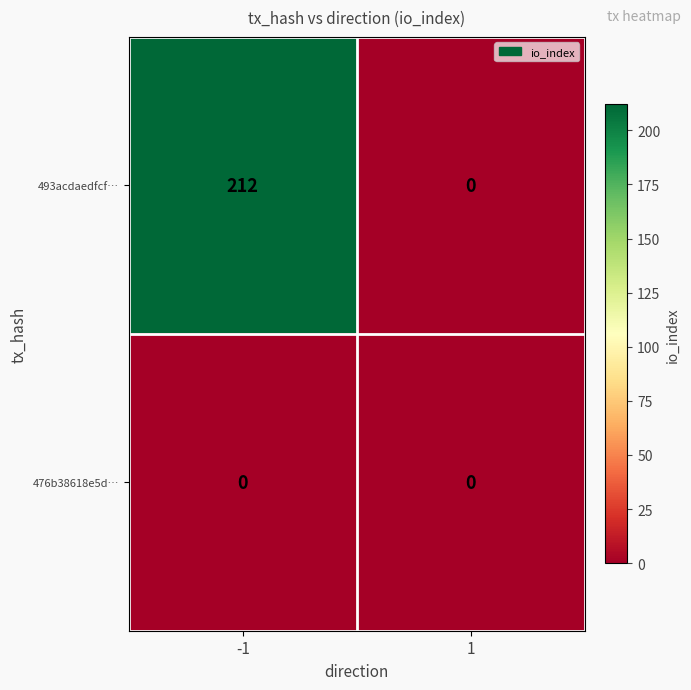

What is the average value of the 493acdaedfcf… series?

106